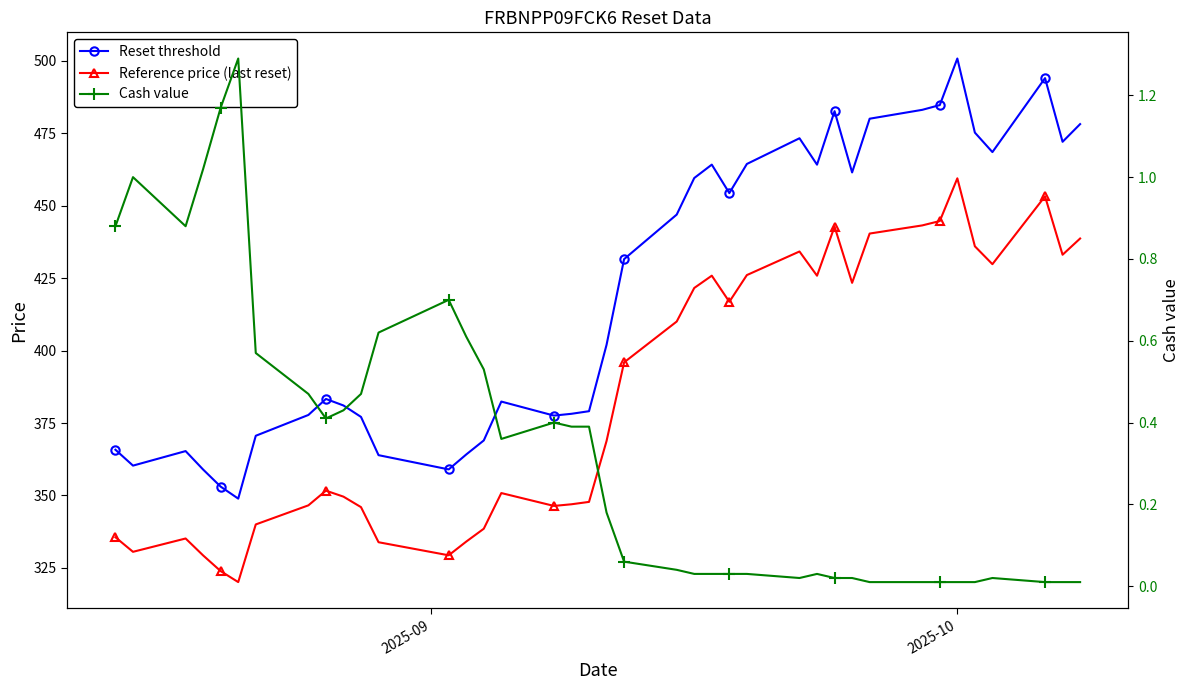

List the series in order of their peak value, lowest first.

Cash value, Reference price (last reset), Reset threshold